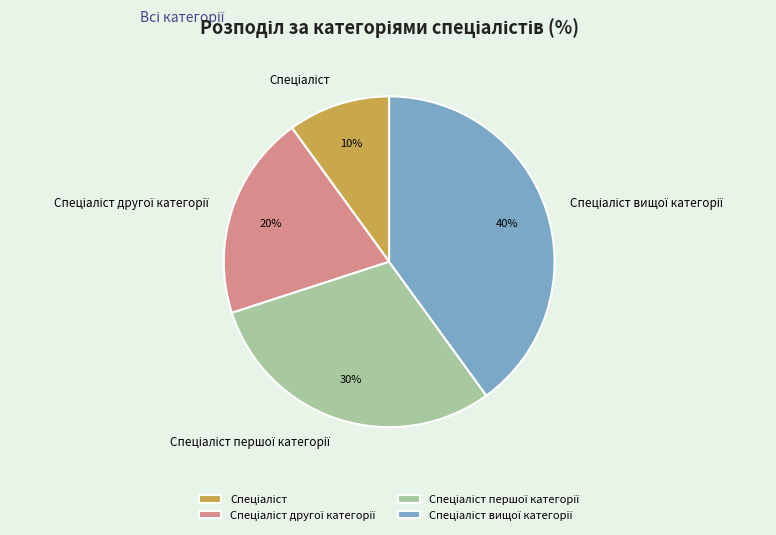

Count the number of slices in the pie.

4